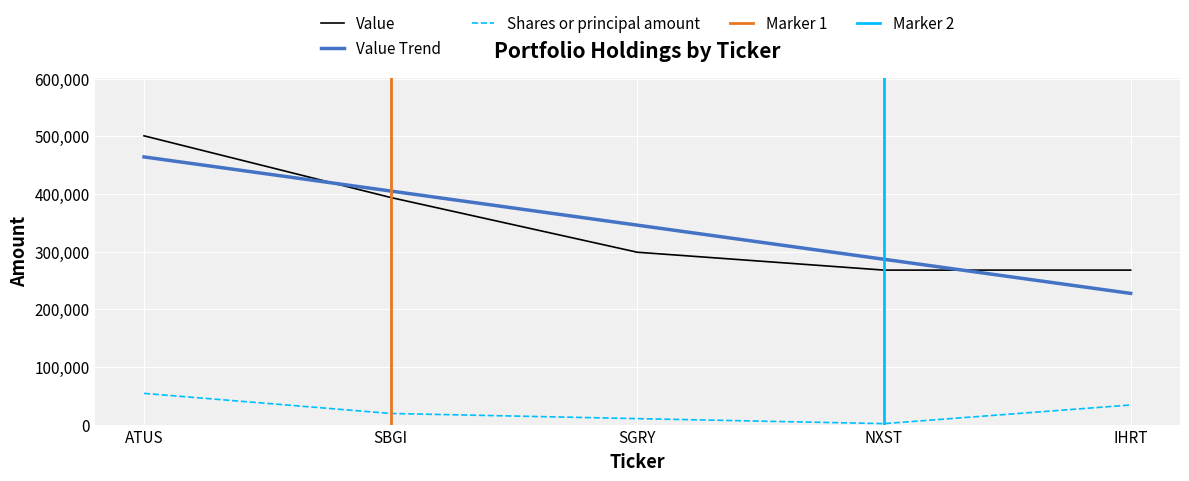

What value does the Shares or principal amount series have at IHRT?

34000.0